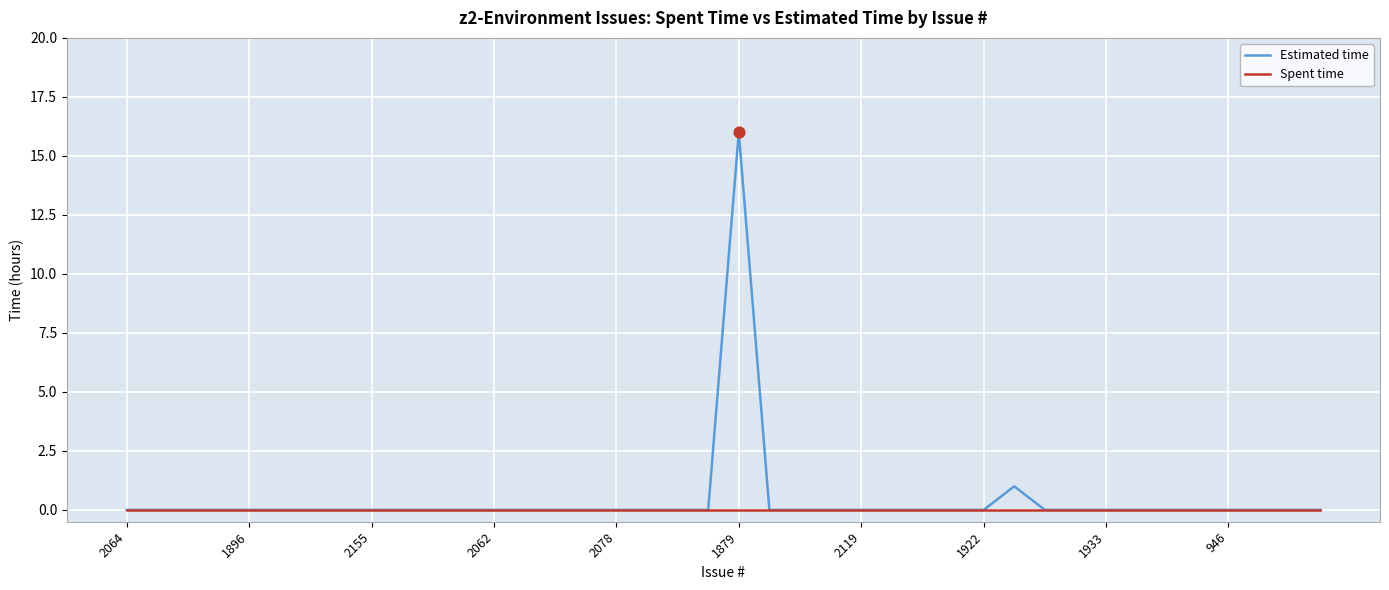

What are all the series names shown in the legend?

Estimated time, Spent time